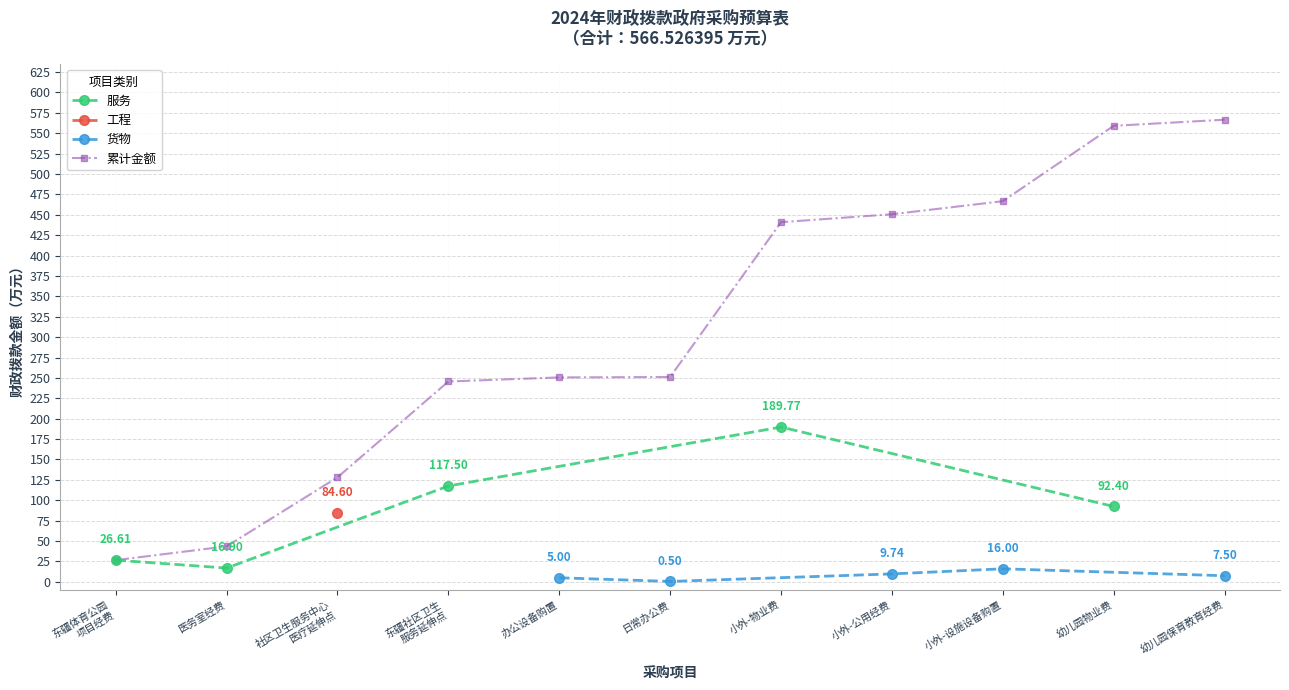

At which label is 货物 closest to 8?

幼儿园保育教育经费